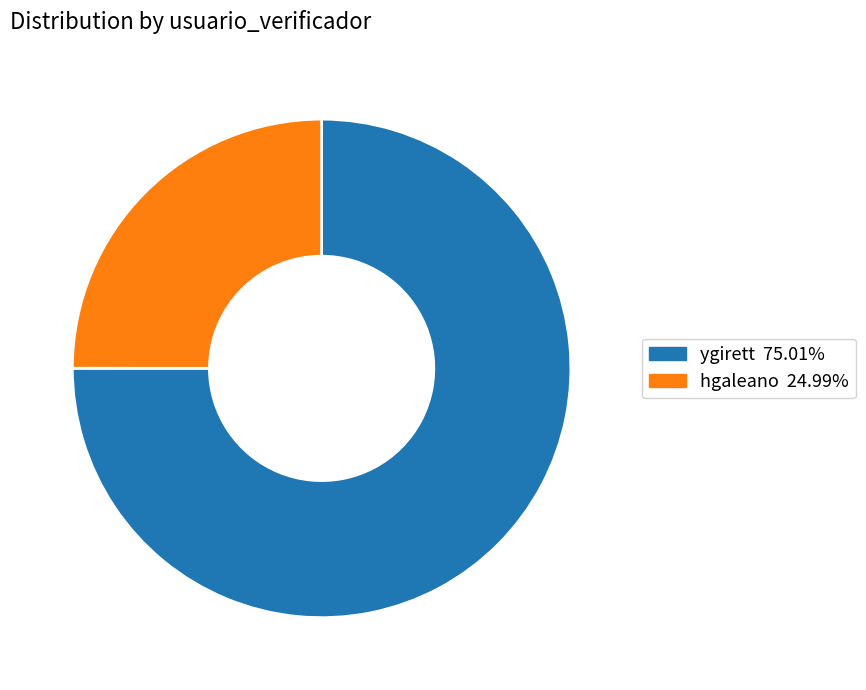

Is there any slice that represents more than half of the pie?

Yes